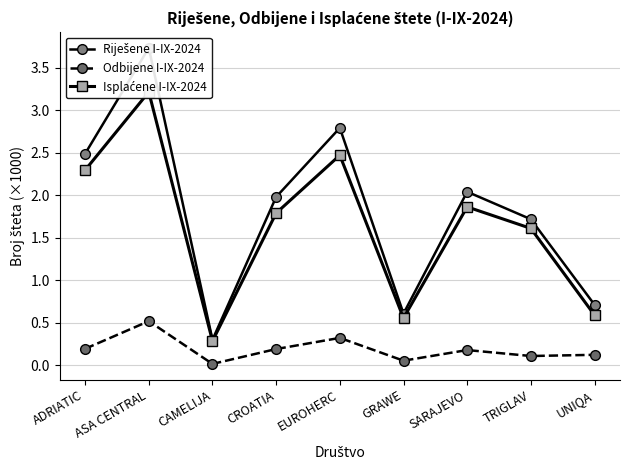

What is the sum of all Odbijene I-IX-2024 values?

1.7